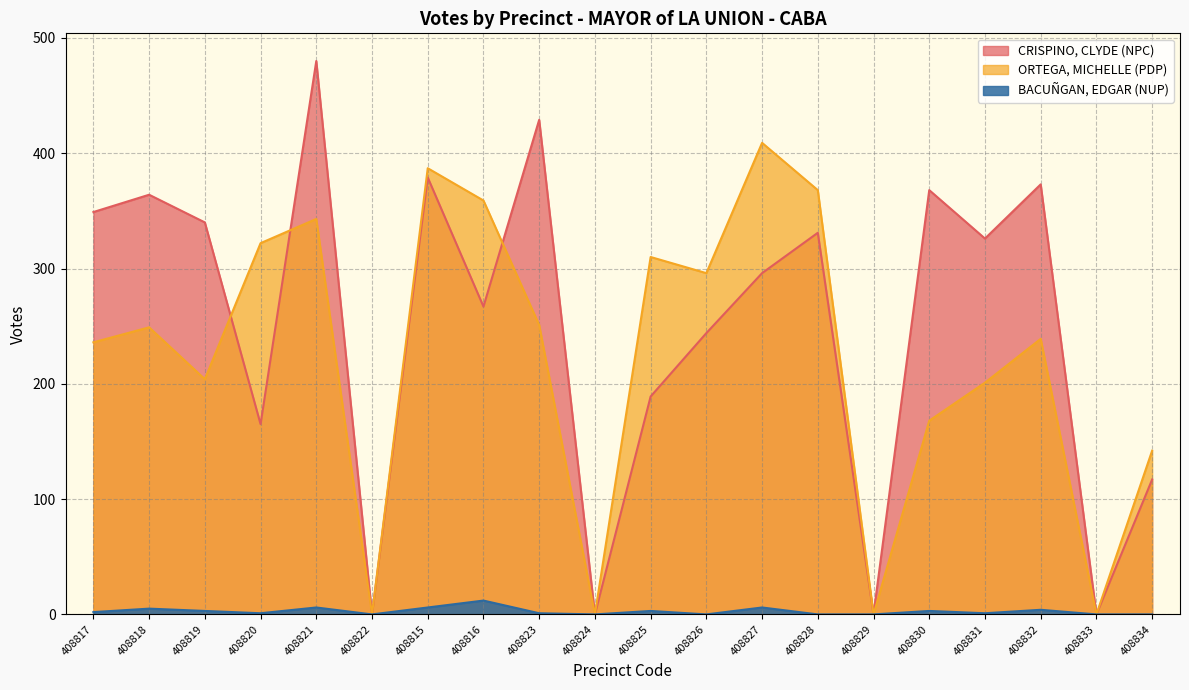

Rank the categories by CRISPINO, CLYDE (NPC) value from highest to lowest.

408821, 408823, 408815, 408832, 408830, 408818, 408817, 408819, 408828, 408831, 408827, 408816, 408826, 408825, 408820, 408834, 408822, 408824, 408829, 408833